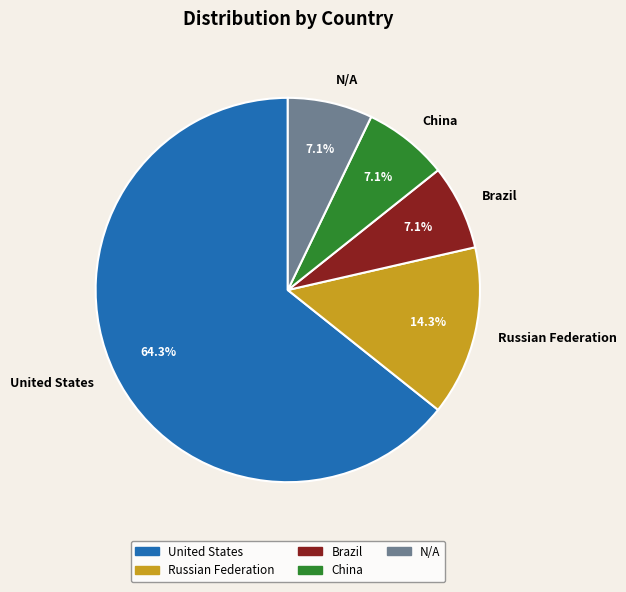

The Brazil slice represents 1% of the pie. True or false?

False